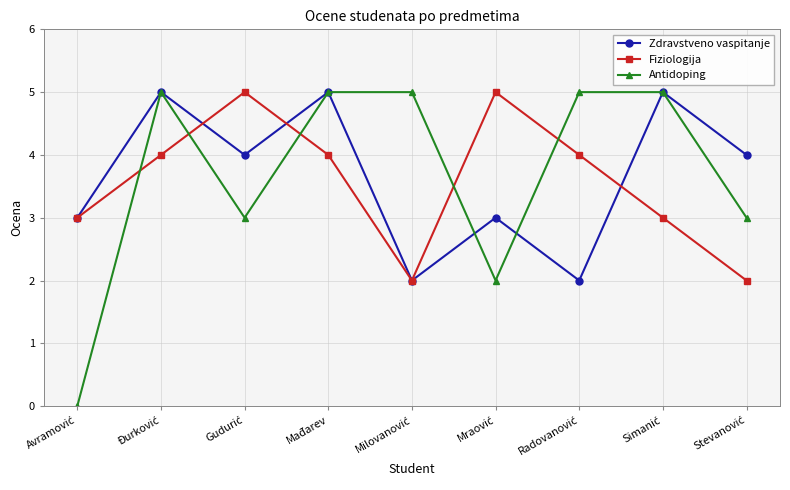

How many intersections are there between Antidoping and Fiziologija?

5